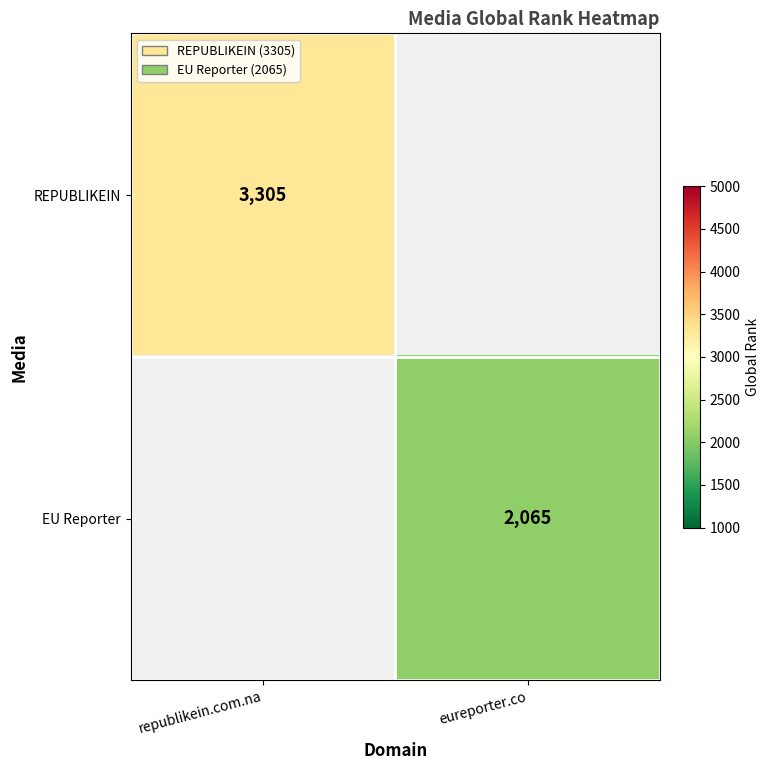

True or false: REPUBLIKEIN has a value of 5715 at republikein.com.na.

False